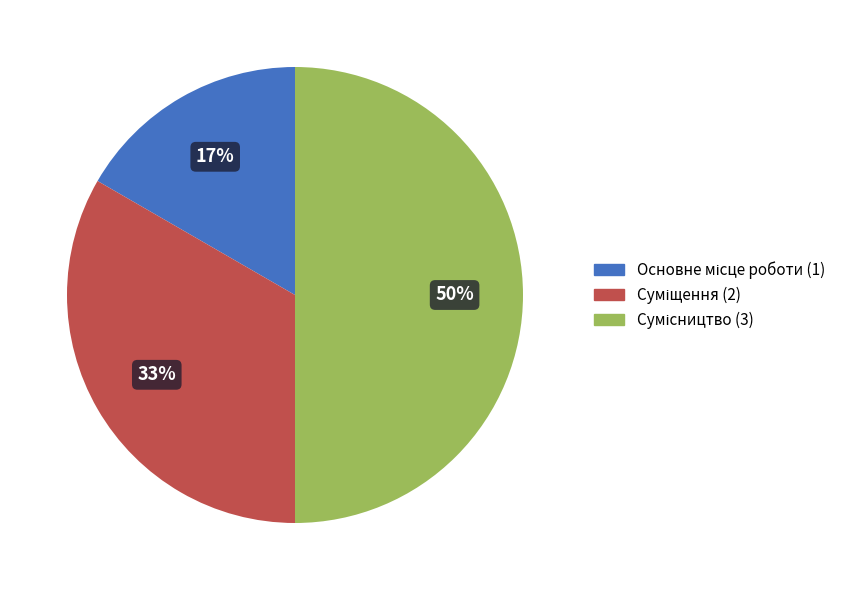

To the nearest percent, what is the average slice percentage?

33%